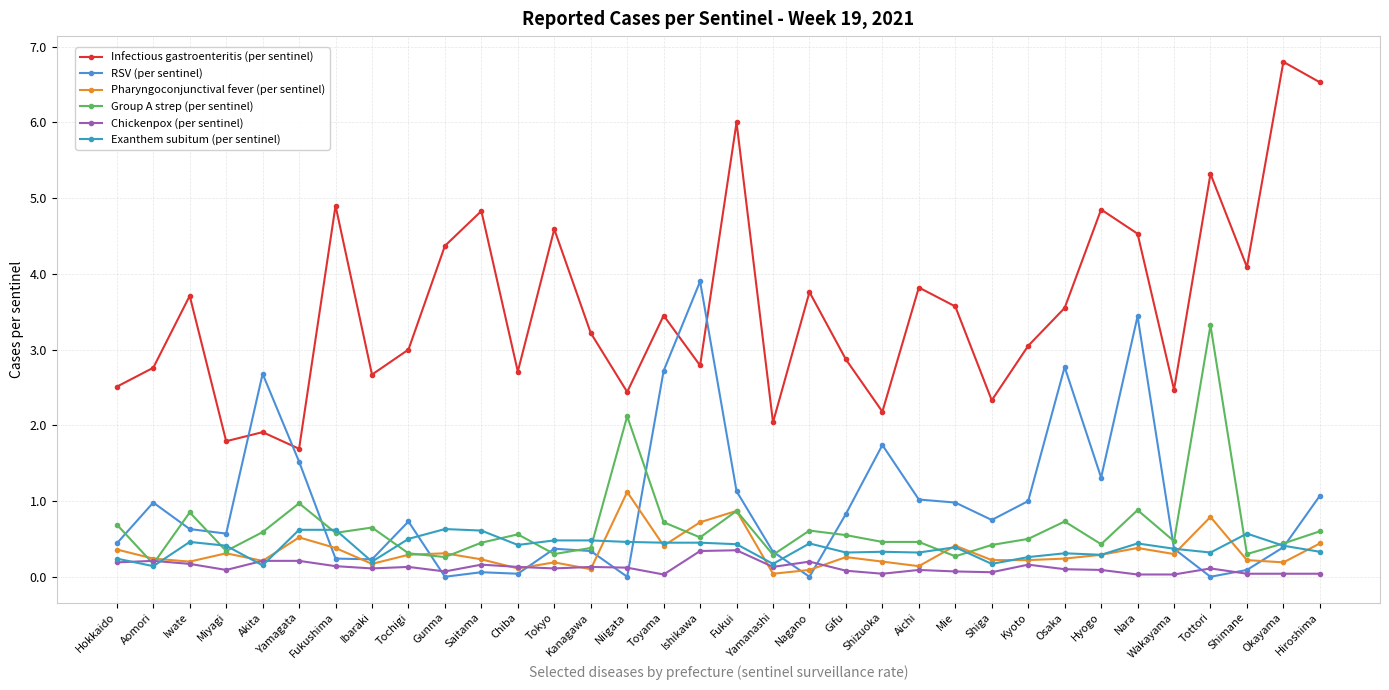

Reading left to right, list all the values displayed in this chart.

Infectious gastroenteritis (per sentinel): 2.5	2.8	3.7	1.8	1.9	1.7	4.9	2.7	3.0	4.4	4.8	2.7	4.6	3.2	2.4	3.5	2.8	6.0	2.0	3.8	2.9	2.2	3.8	3.6	2.3	3.0	3.5	4.8	4.5	2.5	5.3	4.1	6.8	6.5
RSV (per sentinel): 0.4	1.0	0.6	0.6	2.7	1.5	0.2	0.2	0.7	0.0	0.1	0.0	0.4	0.3	0.0	2.7	3.9	1.1	0.3	0.0	0.8	1.7	1.0	1.0	0.8	1.0	2.8	1.3	3.4	0.4	0.0	0.1	0.4	1.1
Pharyngoconjunctival fever (per sentinel): 0.4	0.2	0.2	0.3	0.2	0.5	0.4	0.2	0.3	0.3	0.2	0.1	0.2	0.1	1.1	0.4	0.7	0.9	0.0	0.1	0.3	0.2	0.1	0.4	0.2	0.2	0.2	0.3	0.4	0.3	0.8	0.2	0.2	0.4
Group A strep (per sentinel): 0.7	0.2	0.8	0.3	0.6	1.0	0.6	0.7	0.3	0.3	0.5	0.6	0.3	0.4	2.1	0.7	0.5	0.9	0.3	0.6	0.6	0.5	0.5	0.3	0.4	0.5	0.7	0.4	0.9	0.5	3.3	0.3	0.4	0.6
Chickenpox (per sentinel): 0.2	0.2	0.2	0.1	0.2	0.2	0.1	0.1	0.1	0.1	0.2	0.1	0.1	0.1	0.1	0.0	0.3	0.3	0.1	0.2	0.1	0.0	0.1	0.1	0.1	0.2	0.1	0.1	0.0	0.0	0.1	0.0	0.0	0.0
Exanthem subitum (per sentinel): 0.2	0.1	0.5	0.4	0.1	0.6	0.6	0.2	0.5	0.6	0.6	0.4	0.5	0.5	0.5	0.5	0.5	0.4	0.2	0.4	0.3	0.3	0.3	0.4	0.2	0.3	0.3	0.3	0.4	0.4	0.3	0.6	0.4	0.3